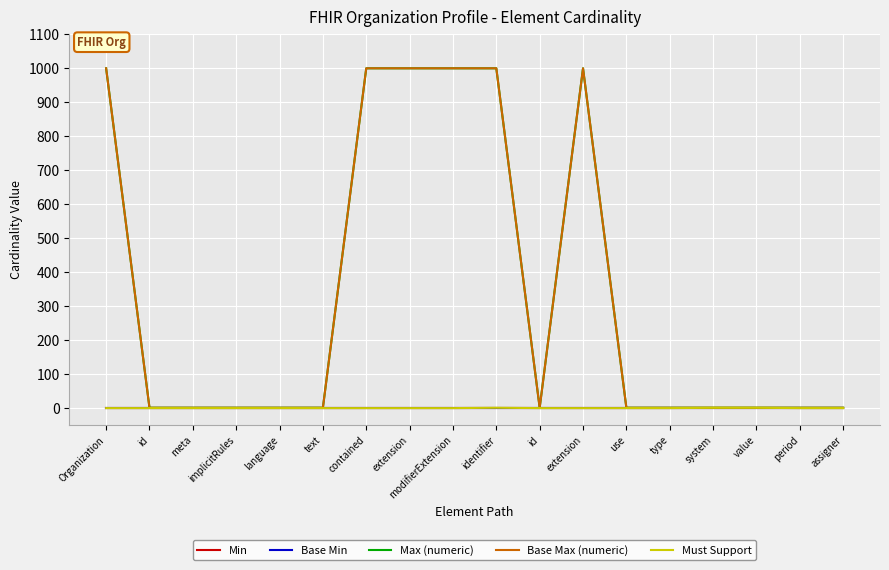

Does the chart have visible grid lines?

Yes